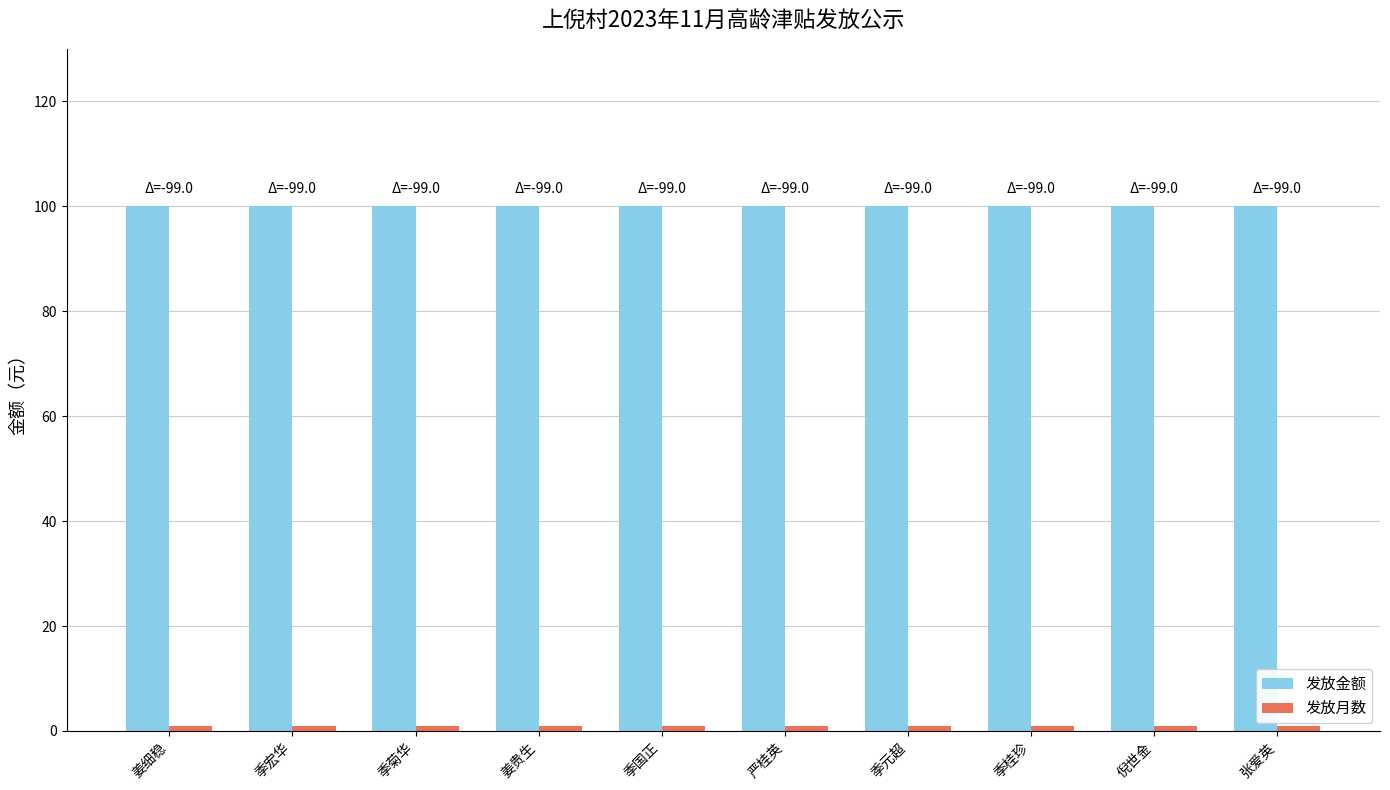

What is the maximum value shown in the chart?

100